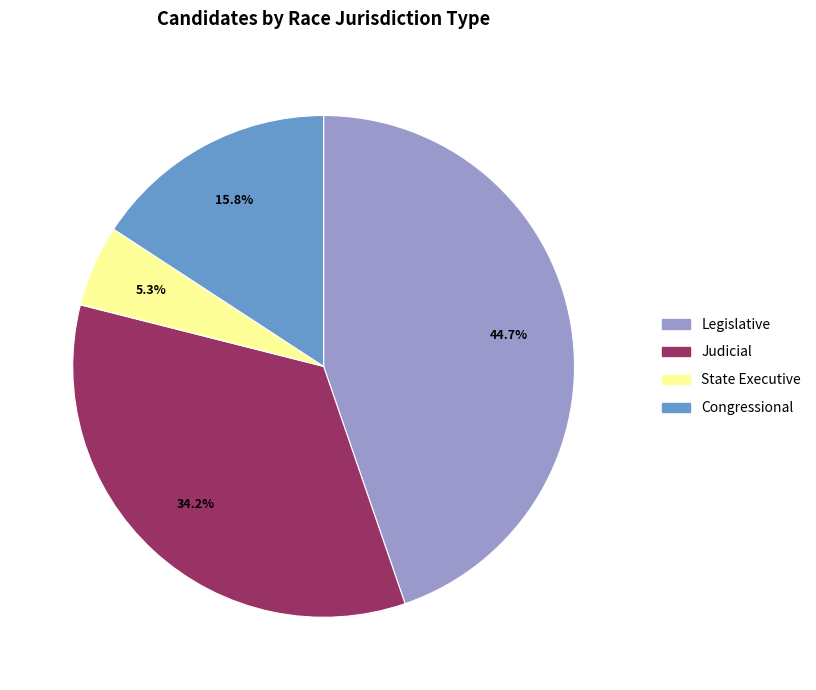

The Congressional slice represents 9% of the pie. True or false?

False